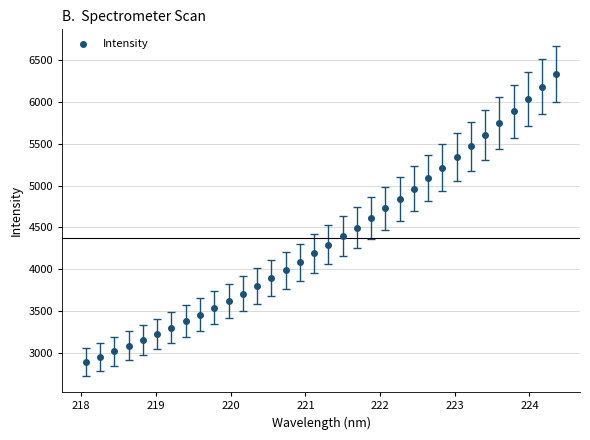

What is the range of X values (max minus min)?

6.3